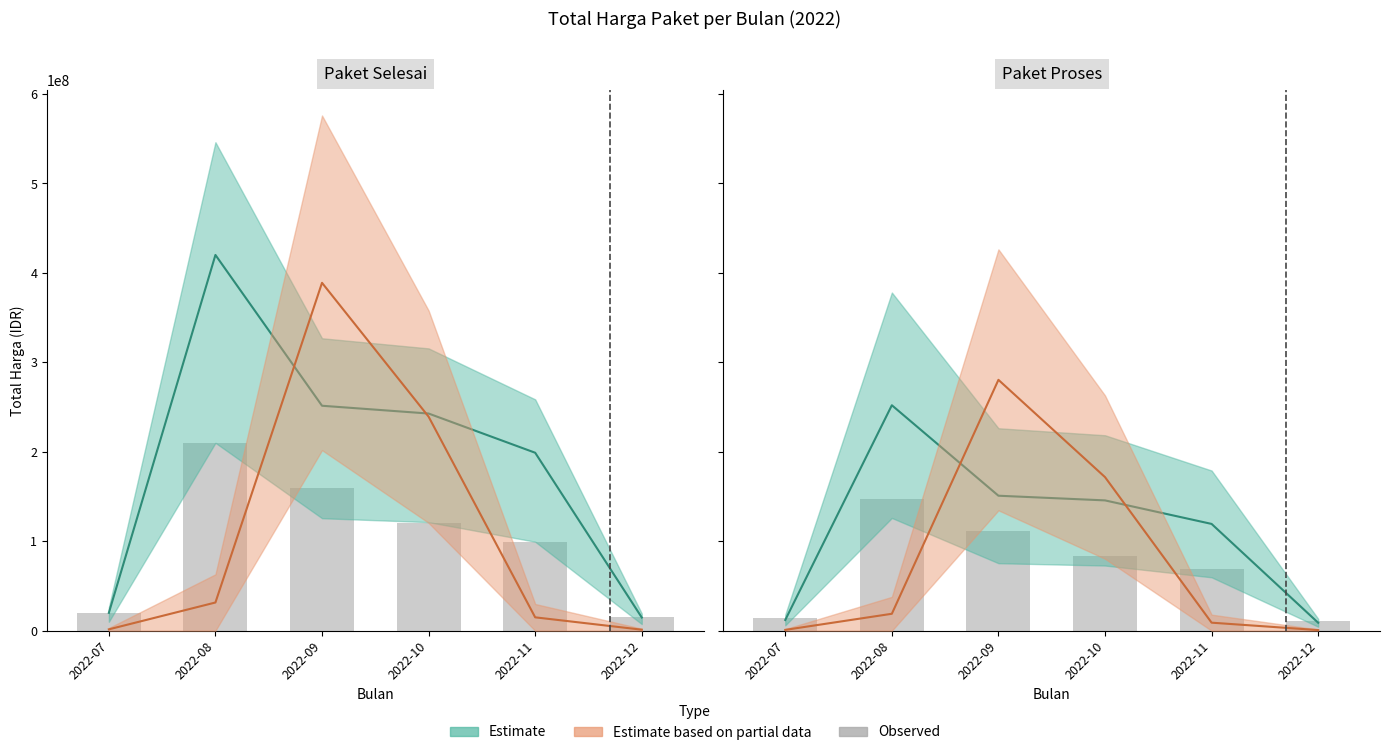

List the labels in order of value, smallest first.

2022-12, 2022-07, 2022-11, 2022-10, 2022-09, 2022-08